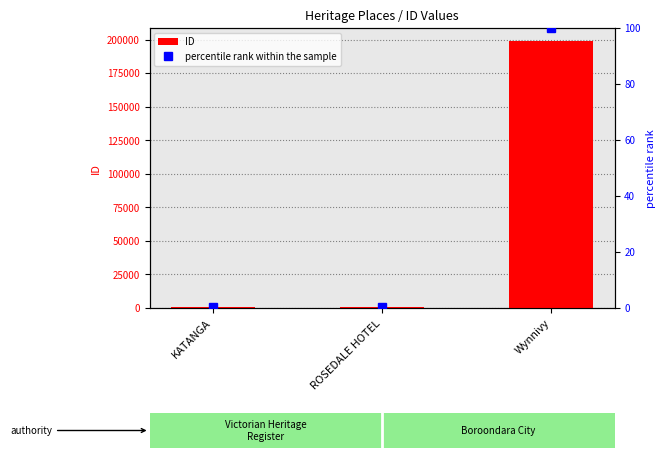

True or false: percentile rank within the sample has a value of 0.3 at ROSEDALE HOTEL.

False